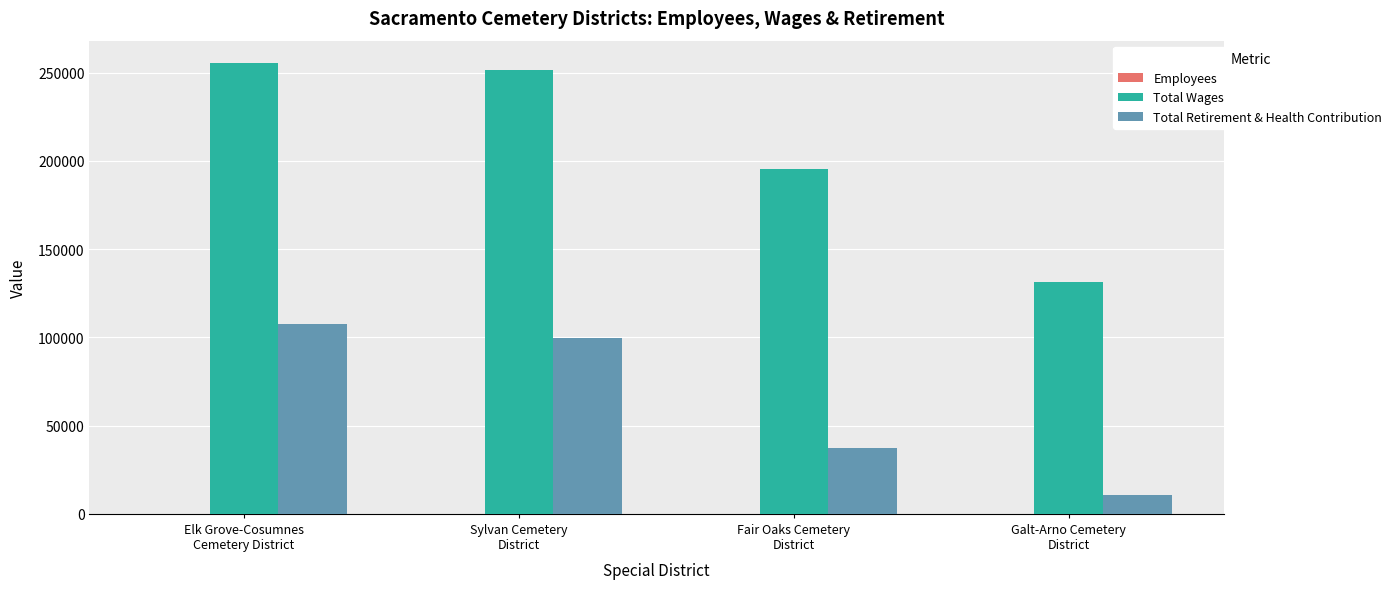

Is the value of Total Retirement & Health Contribution at Galt-Arno Cemetery
District greater than the value of Total Wages at Elk Grove-Cosumnes
Cemetery District?

No